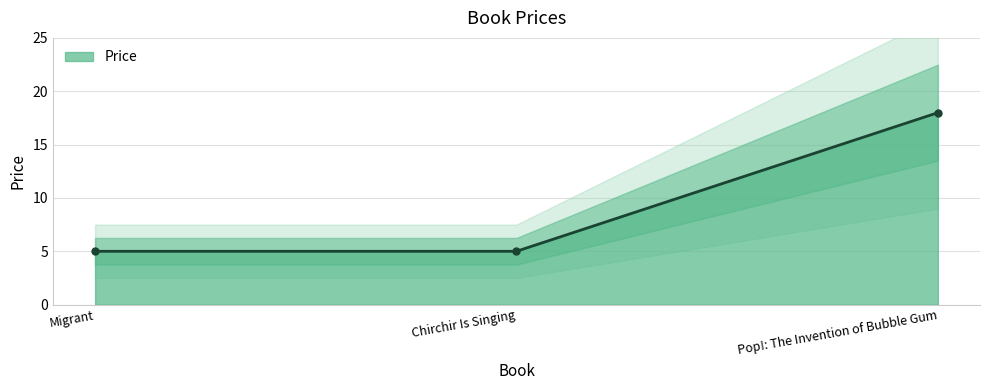

Which has a higher value, Migrant or Chirchir Is Singing?

Migrant